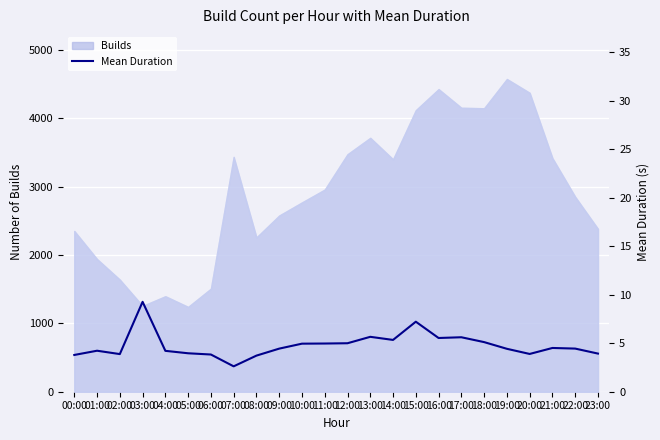

Is it true that the value at 16:00 is 2.2?

False